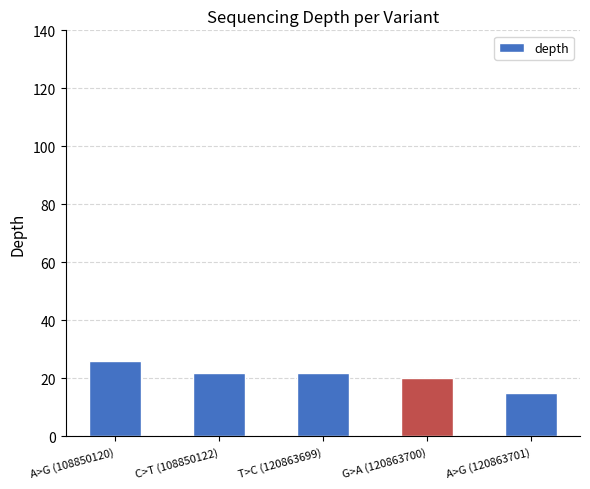

Is it true that the value at T>C (120863699) is 22?

True